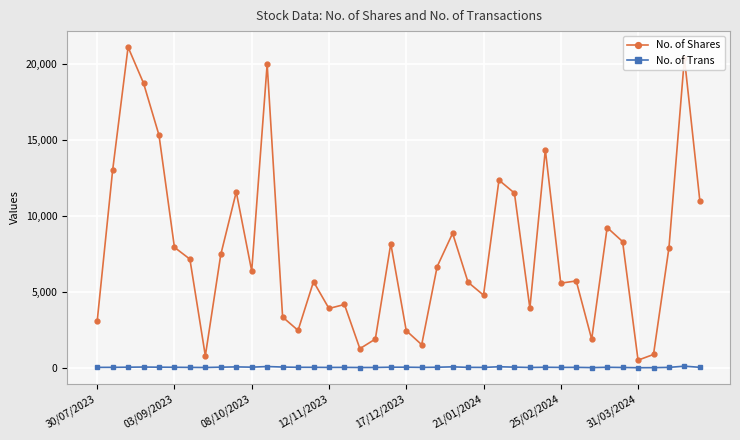

What is the greatest value displayed?

21139